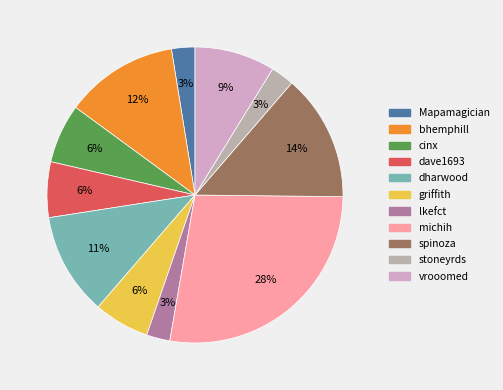

Combined, do michih and stoneyrds account for over 50%?

No